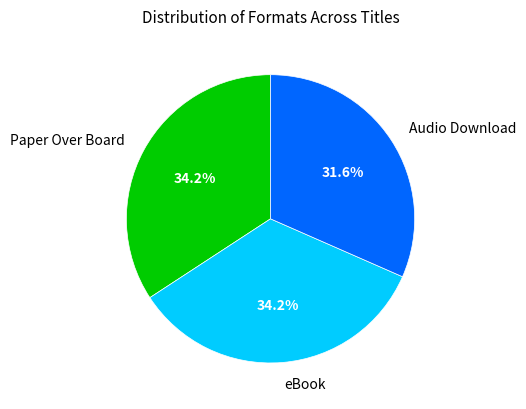

Which slice is the smallest?

Audio Download